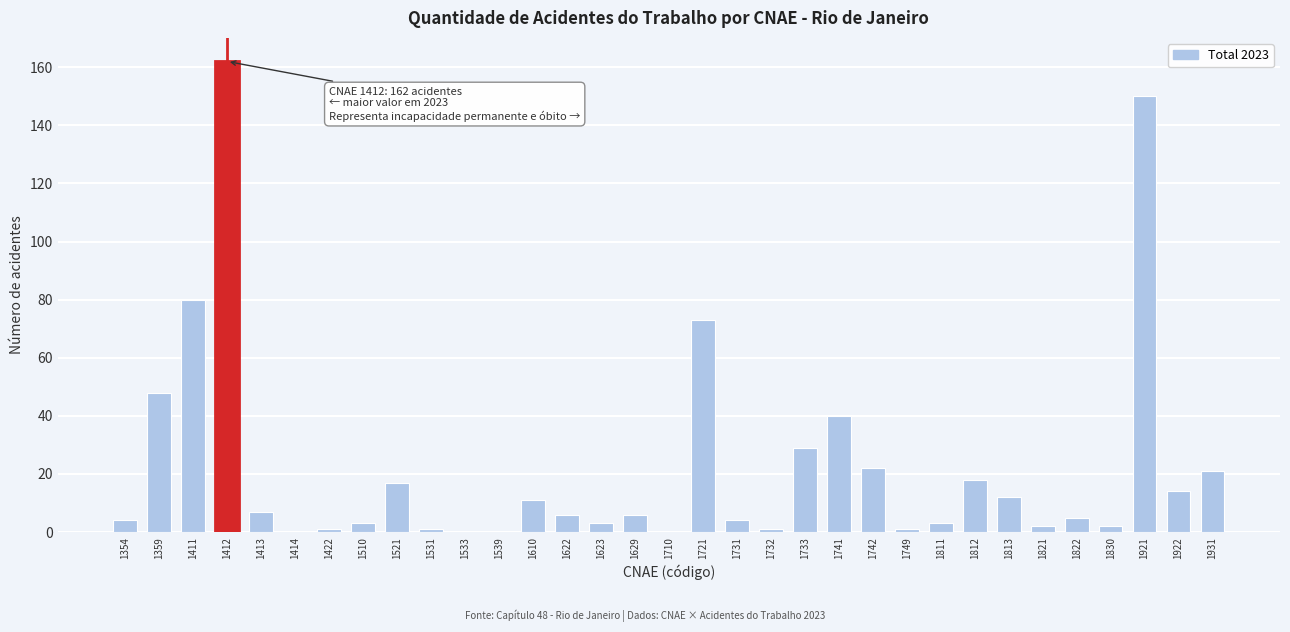

Between 1412 and 1813, which is larger?

1412